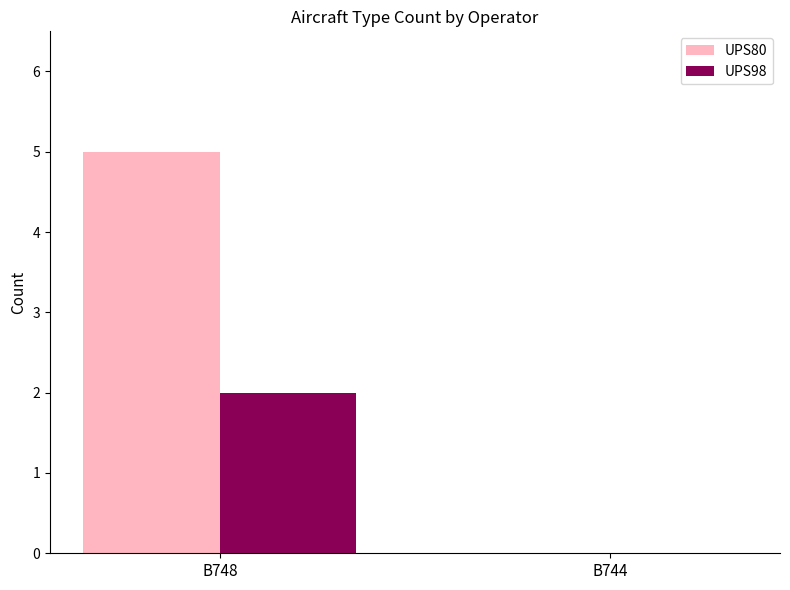

Between B748 and B744, which series saw the biggest shift?

UPS80